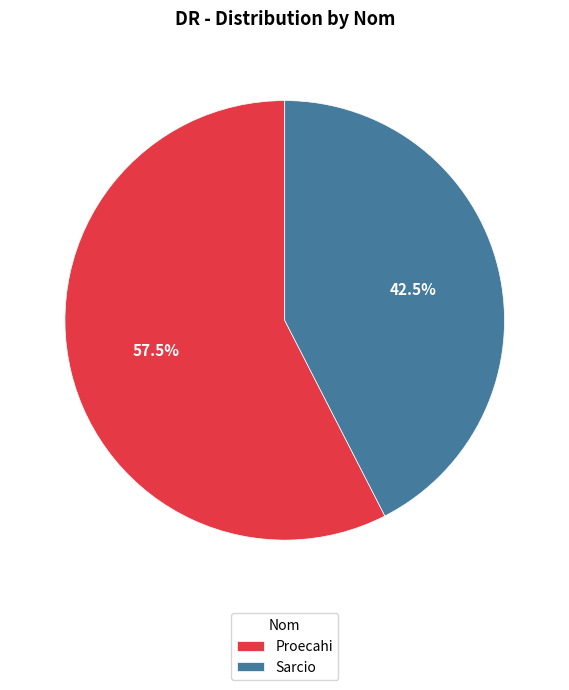

What is the smallest slice in the pie chart?

Sarcio